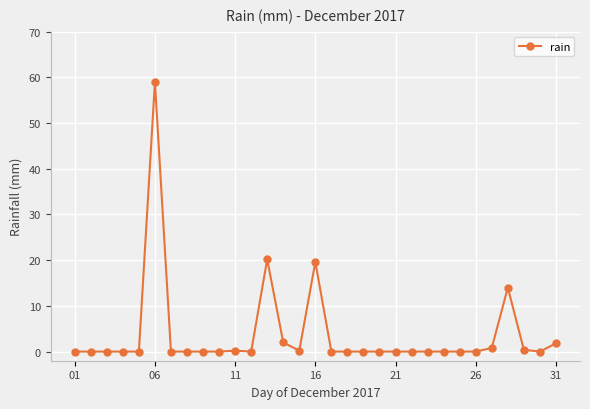

What is the maximum value shown in the chart?

59.0